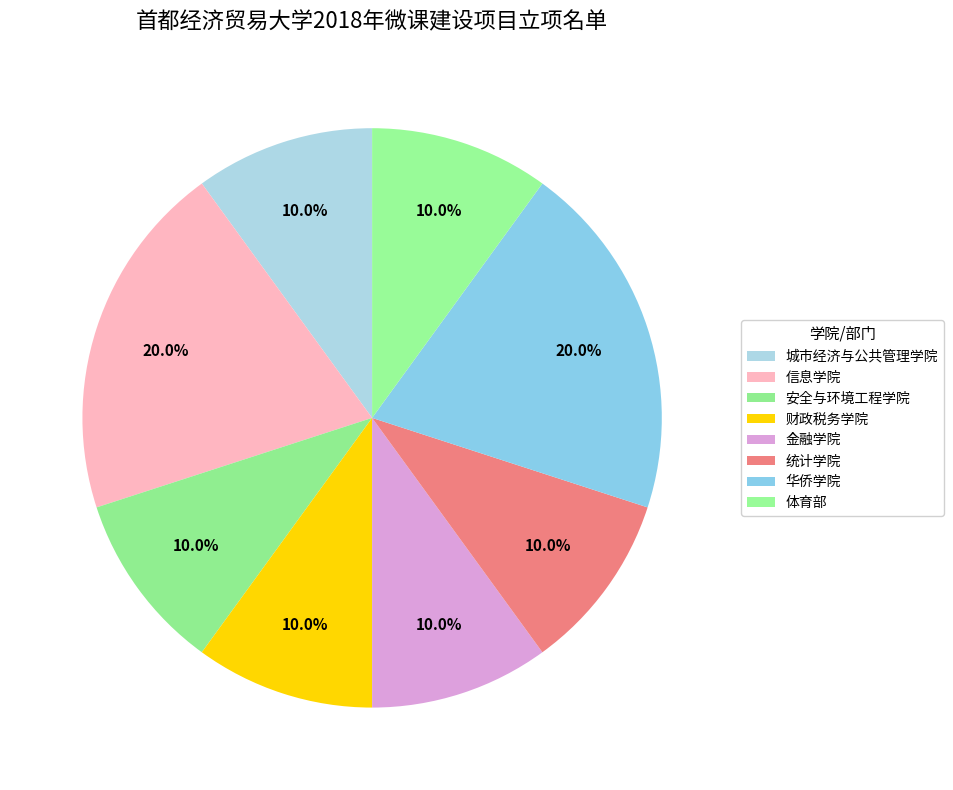

To the nearest percent, what is the average slice percentage?

12%